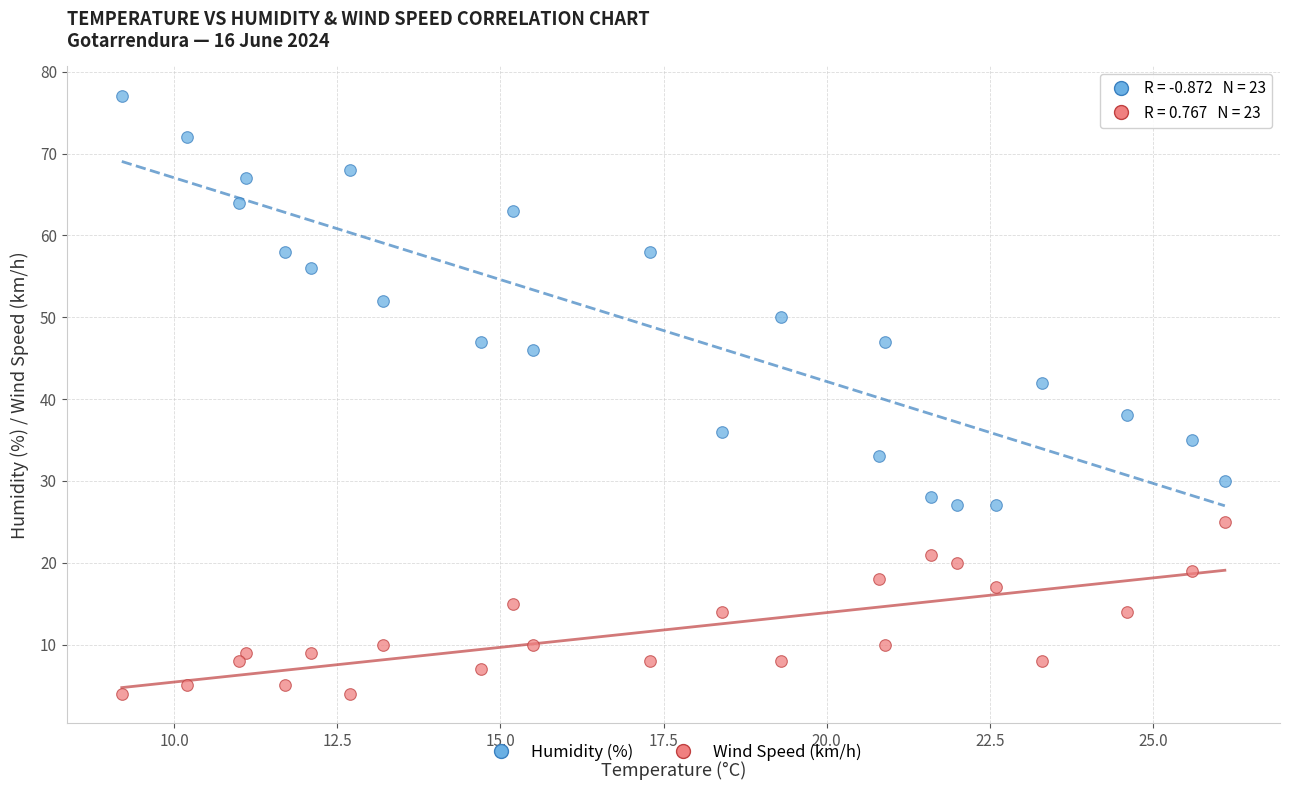

Across all data points, what is the range of Y values (max minus min)?

73